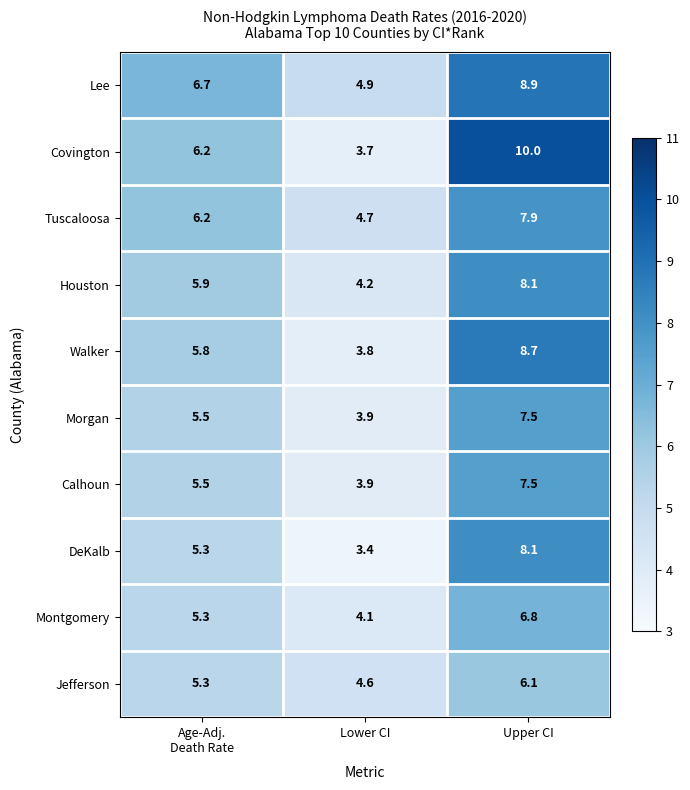

At which category does the chart reach its minimum across all series?

Lower CI